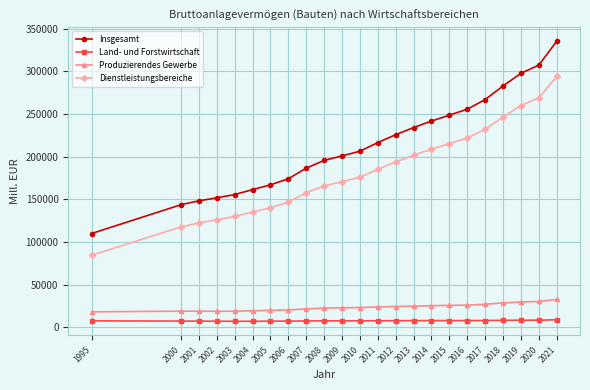

In Produzierendes Gewerbe, how many points are lower than both neighbors (excluding endpoints)?

1